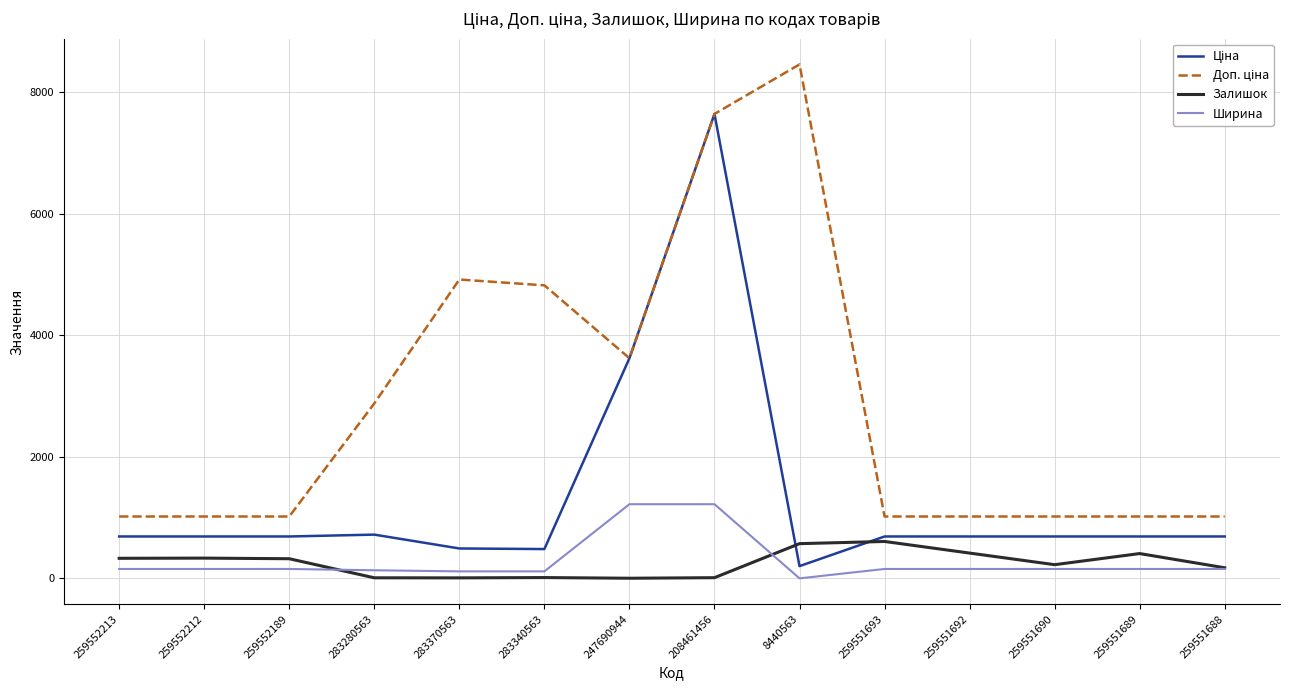

Which category has the highest value across all series?

8440563